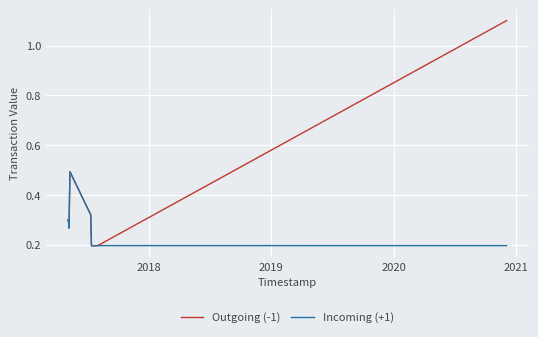

Is this an area chart (filled region under the line)?

No